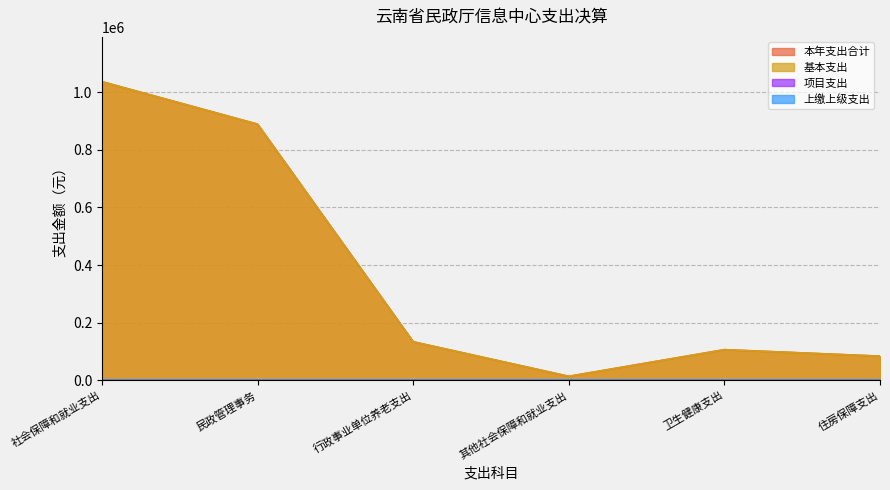

What is the total value across all series at 卫生健康支出?

212693.7